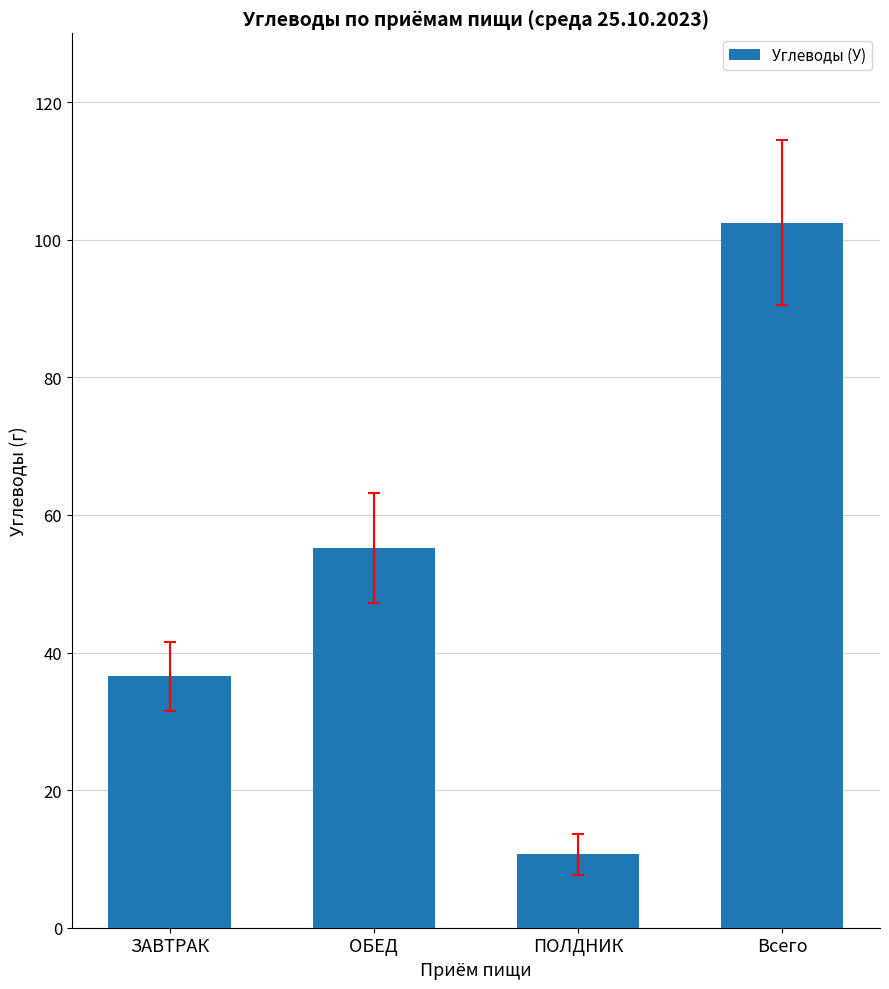

Count the number of values greater than 55.

2